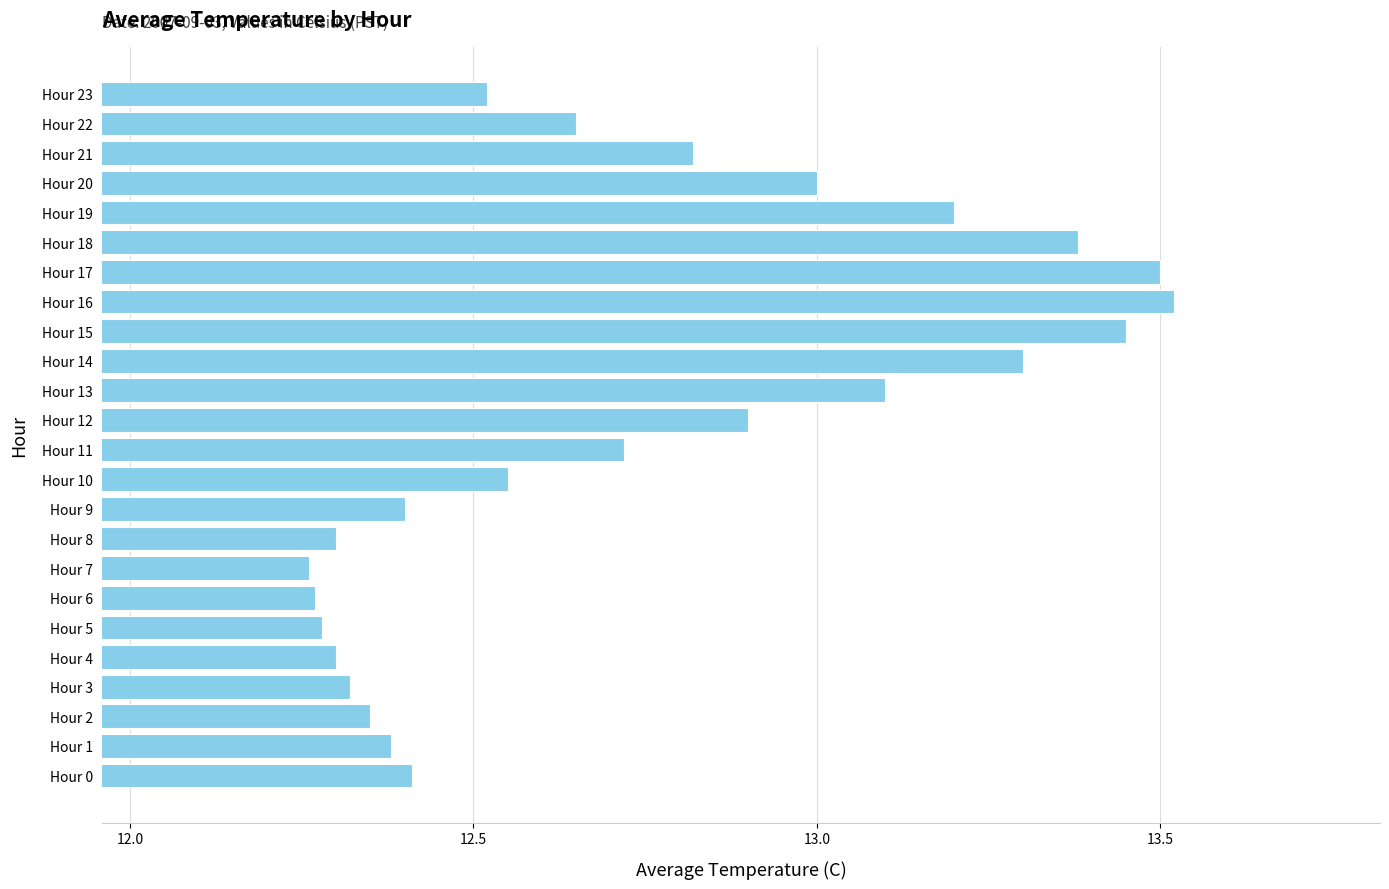

What is the sum of the values at Hour 3 and Hour 16?

25.8